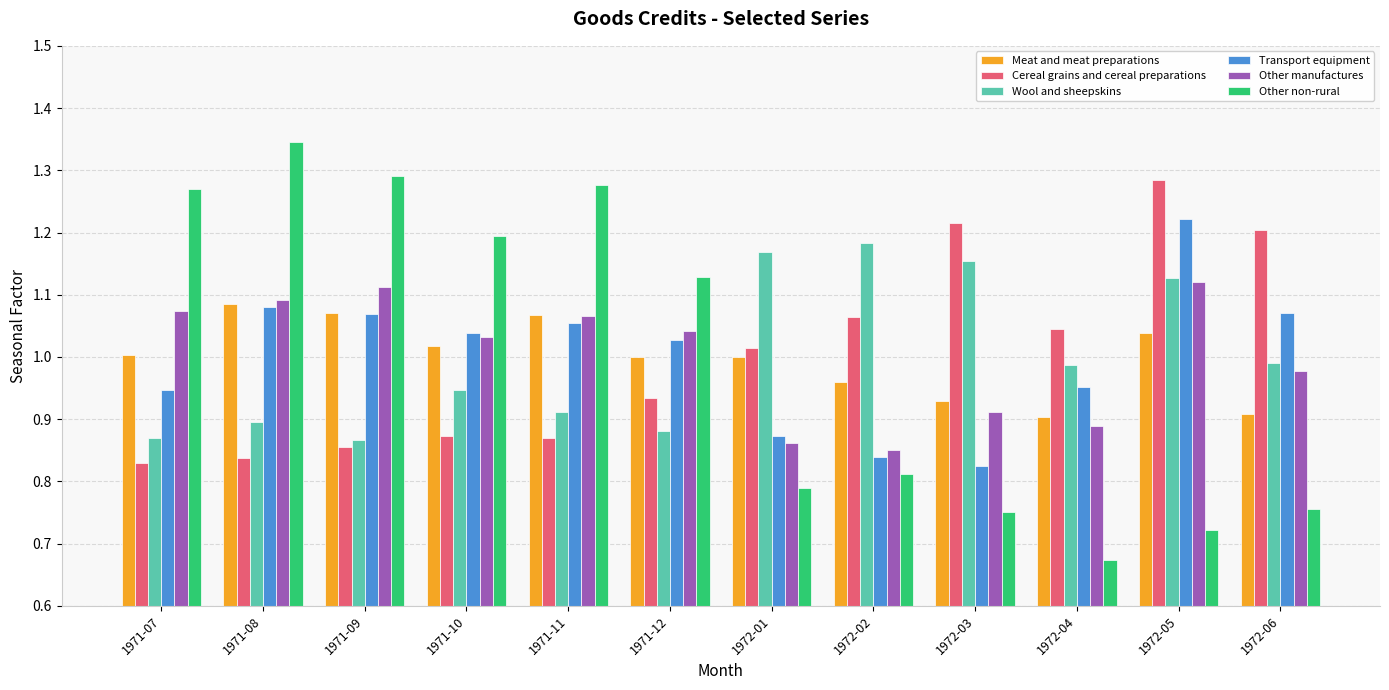

What is the difference between the maximum and minimum values in the Cereal grains and cereal preparations series?

0.5